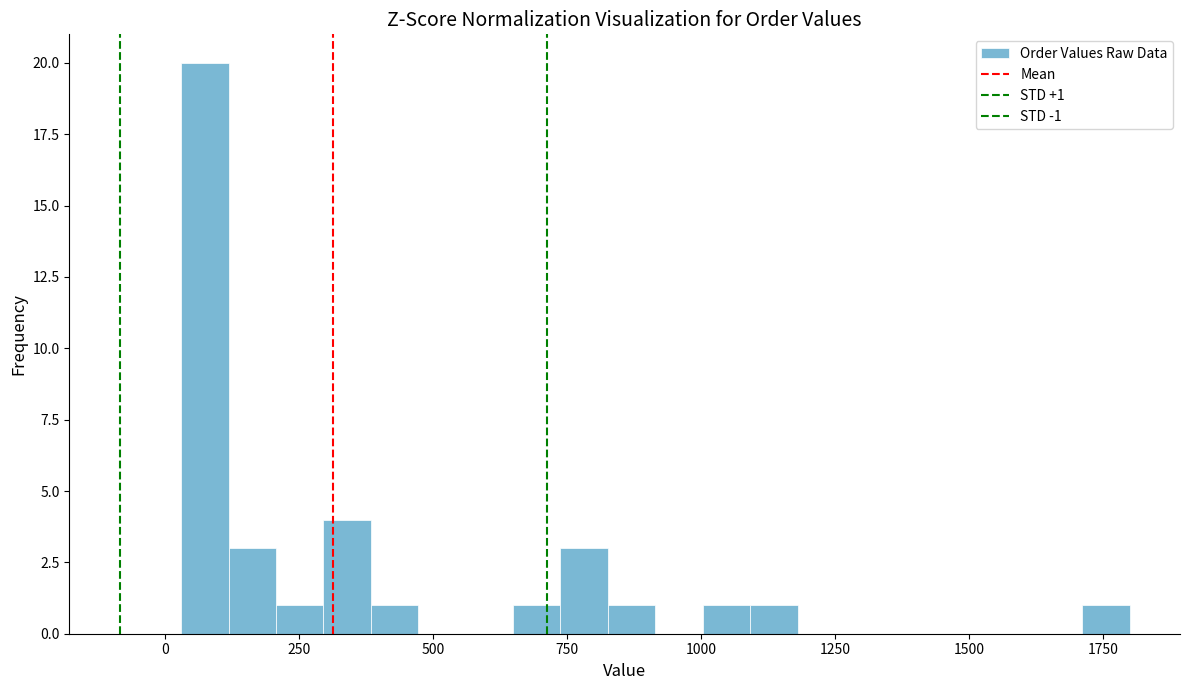

Around what value on the x-axis is the tallest bar? Give the approximate position of its centre, as read against the axis.

50